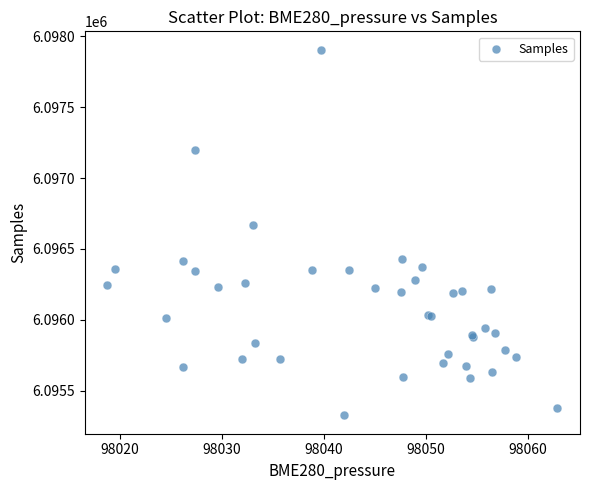

What Y value in the scatter plot is closest to 6096616?

6096669